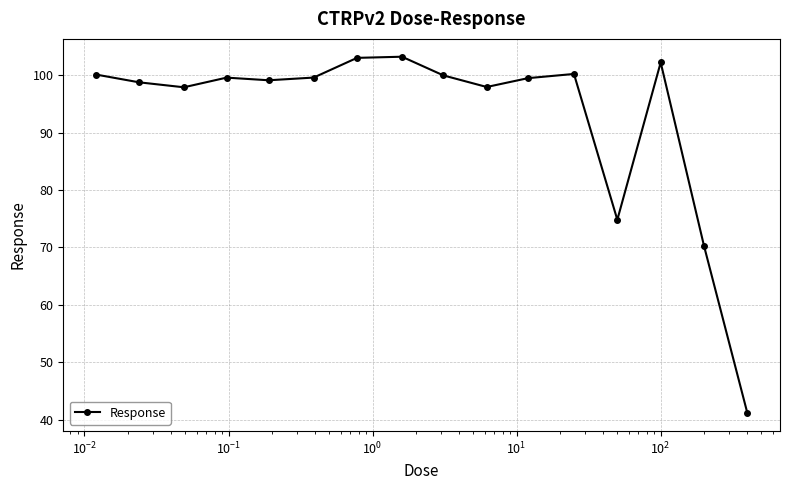

Is this an area chart (filled region under the line)?

No